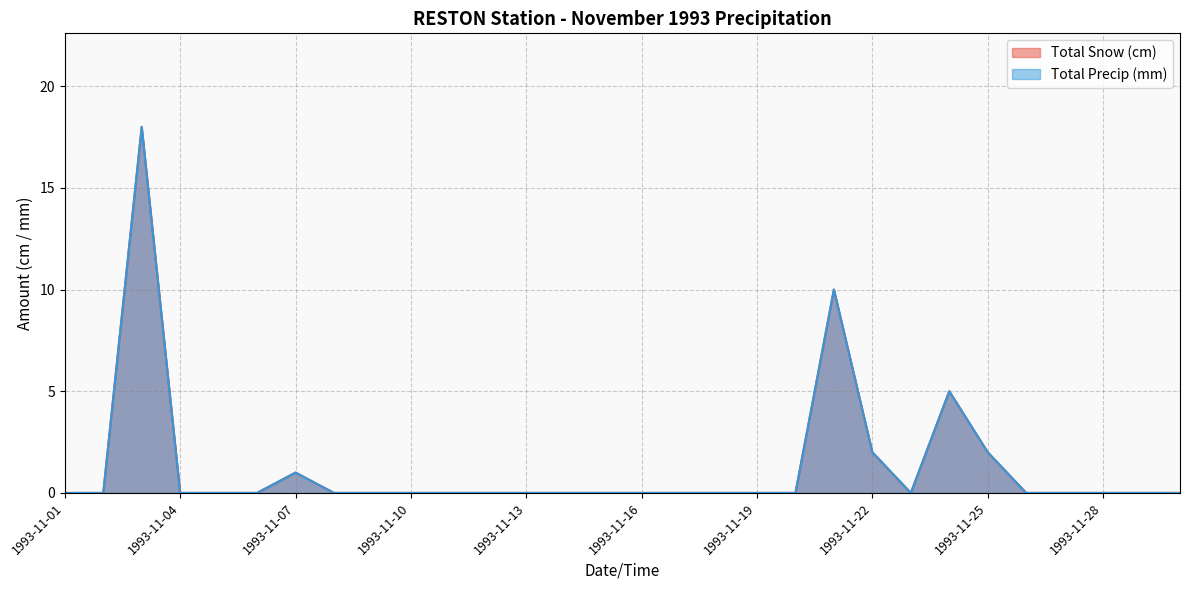

What is the sum of all Total Precip (mm) values?

38